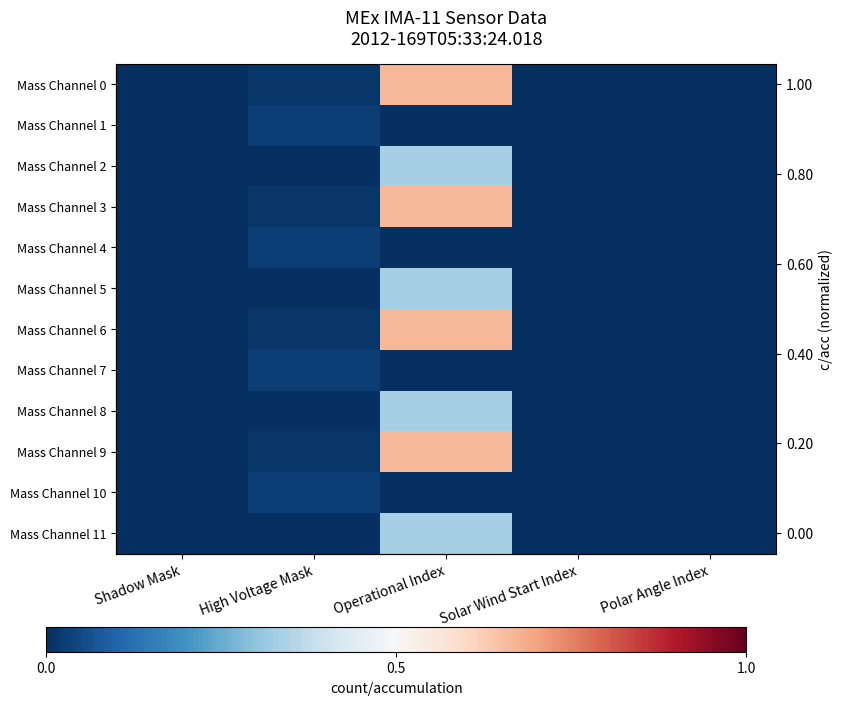

How many values in Mass Channel 11 are above zero?

1